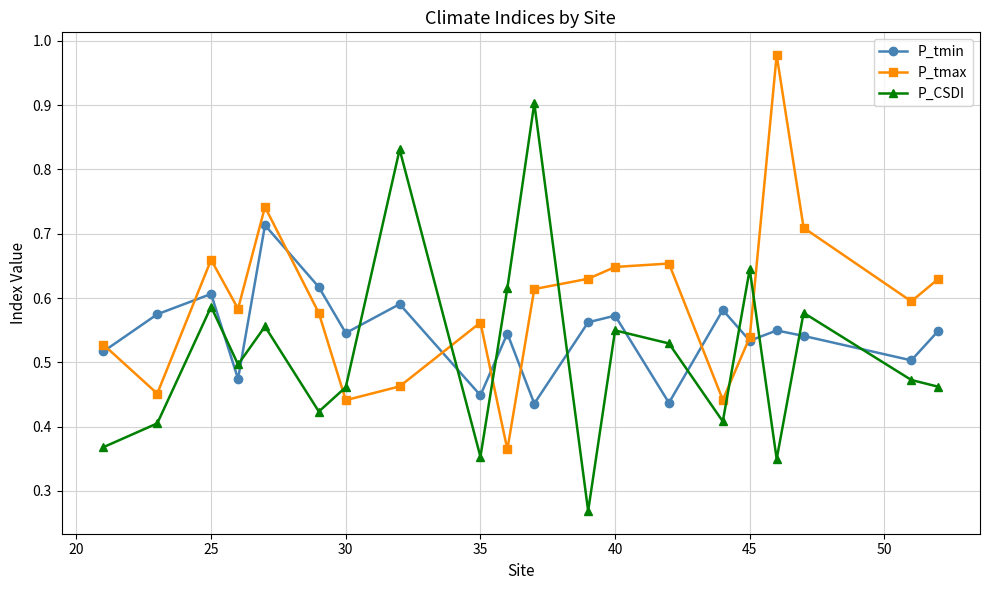

True or false: P_CSDI has more than 2 points higher than both neighbors.

True